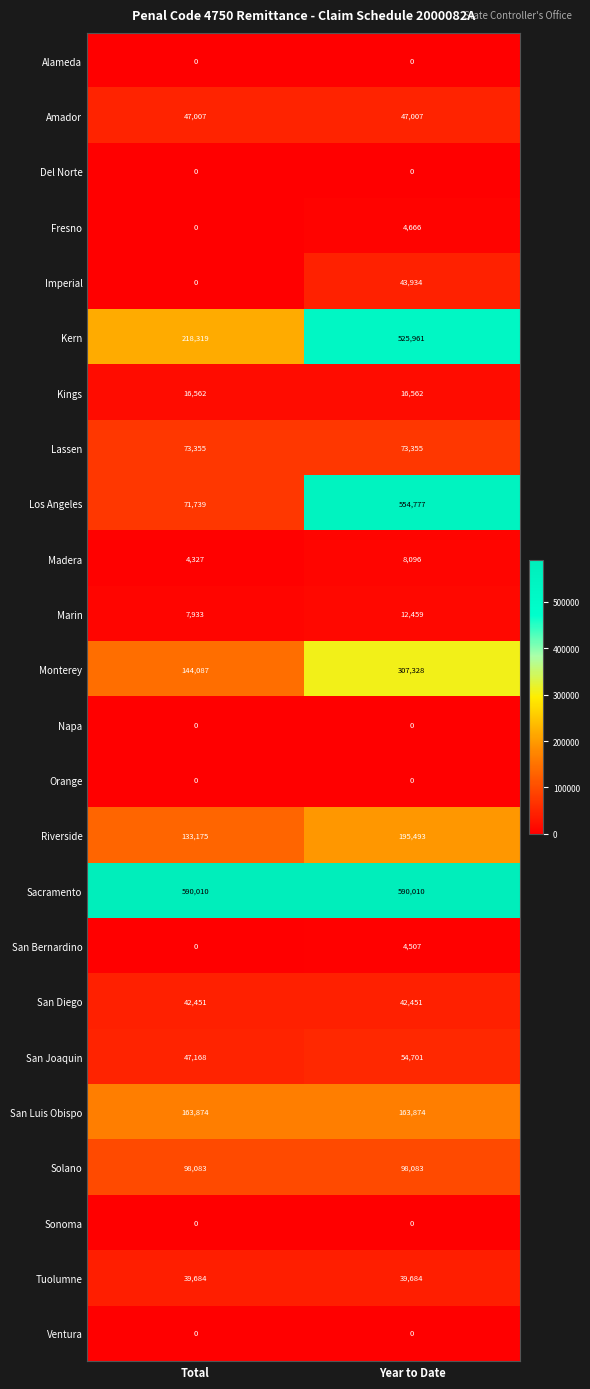

Which series has the largest range (max minus min)?

Los Angeles